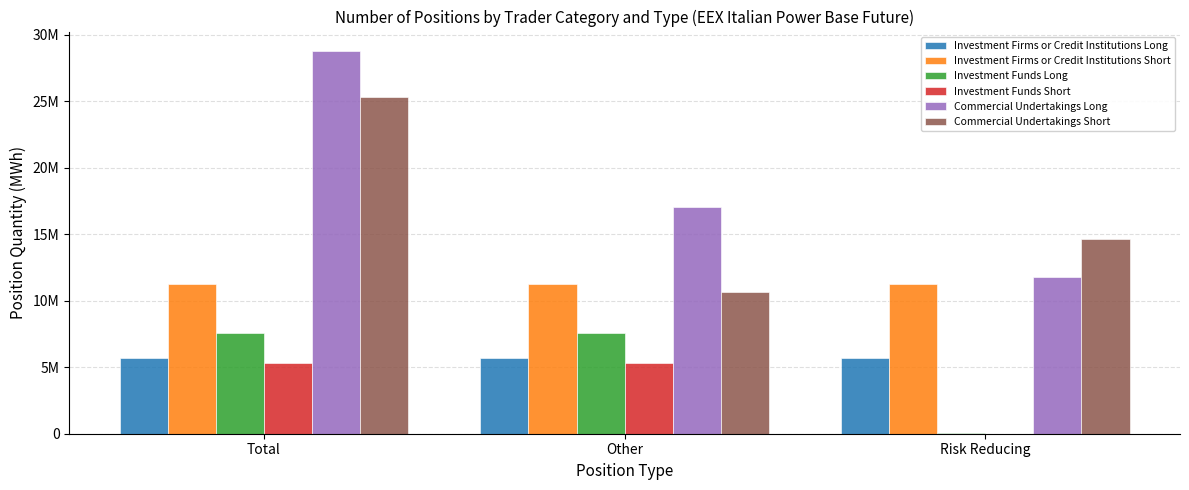

Rank the series by their maximum value, from lowest to highest.

Investment Funds Short, Investment Firms or Credit Institutions Long, Investment Funds Long, Investment Firms or Credit Institutions Short, Commercial Undertakings Short, Commercial Undertakings Long